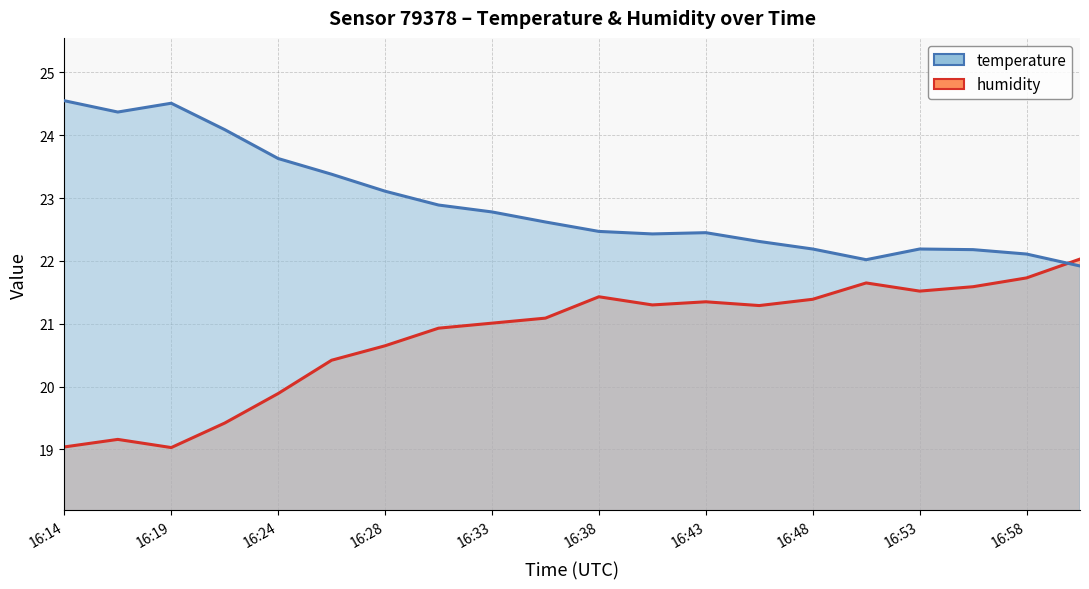

At which category does humidity reach its first local valley?

16:19